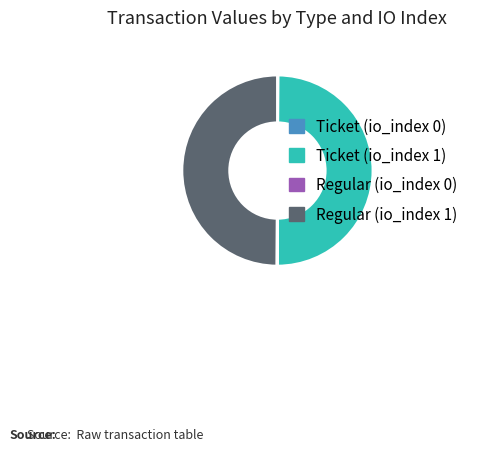

Is it true that Regular (io_index 1) is 58% of the pie?

False